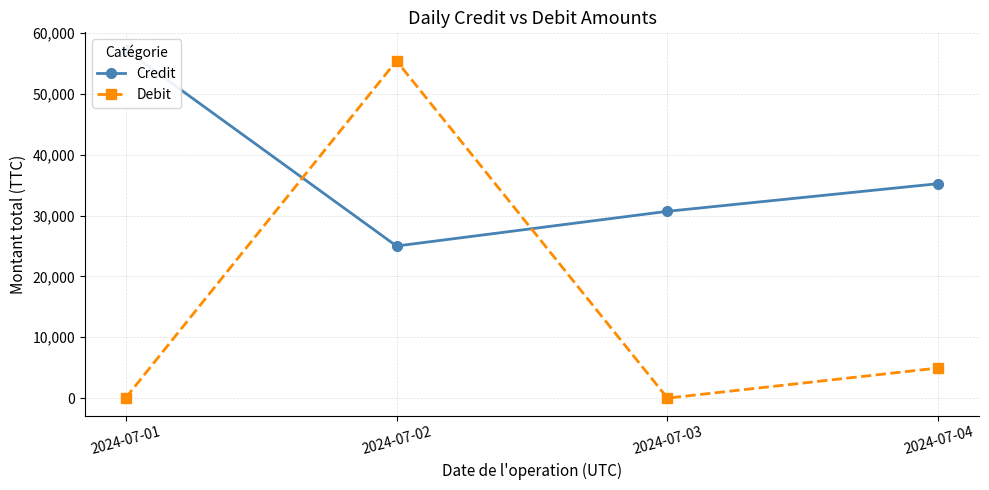

The Credit series shows 80038.6 at 2024-07-01. True or false?

False